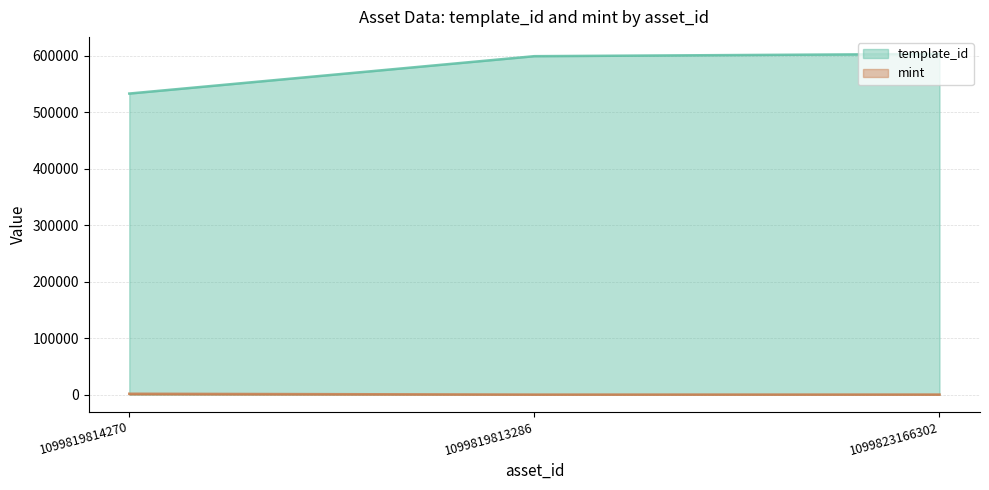

What is the label of the 3rd point from the left?

1099823166302